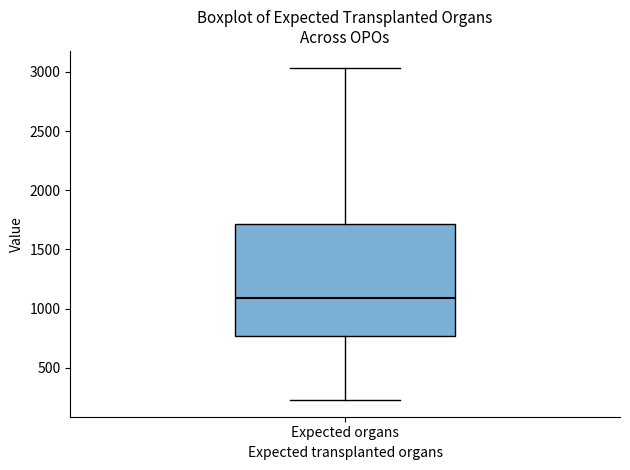

Read this box plot against the y-axis: the position of the median line, the range covered by the box, and the ends of both whiskers. The values are not printed on the chart, so give them approximately, as read against the axis.

median 1100, box 750 to 1700, whiskers 250 to 3050